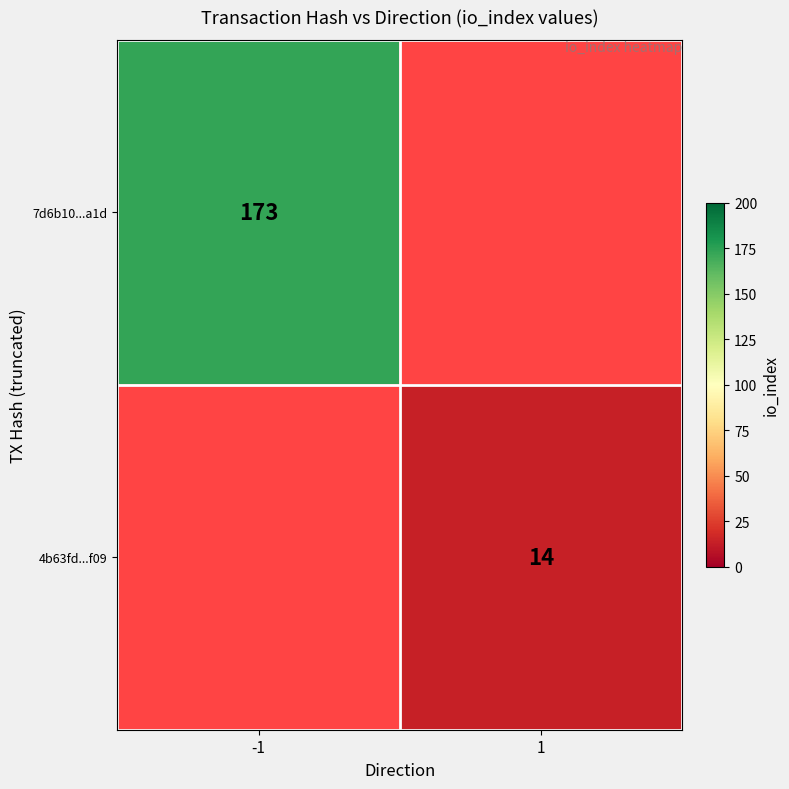

Between 1 and -1, which is larger?

-1